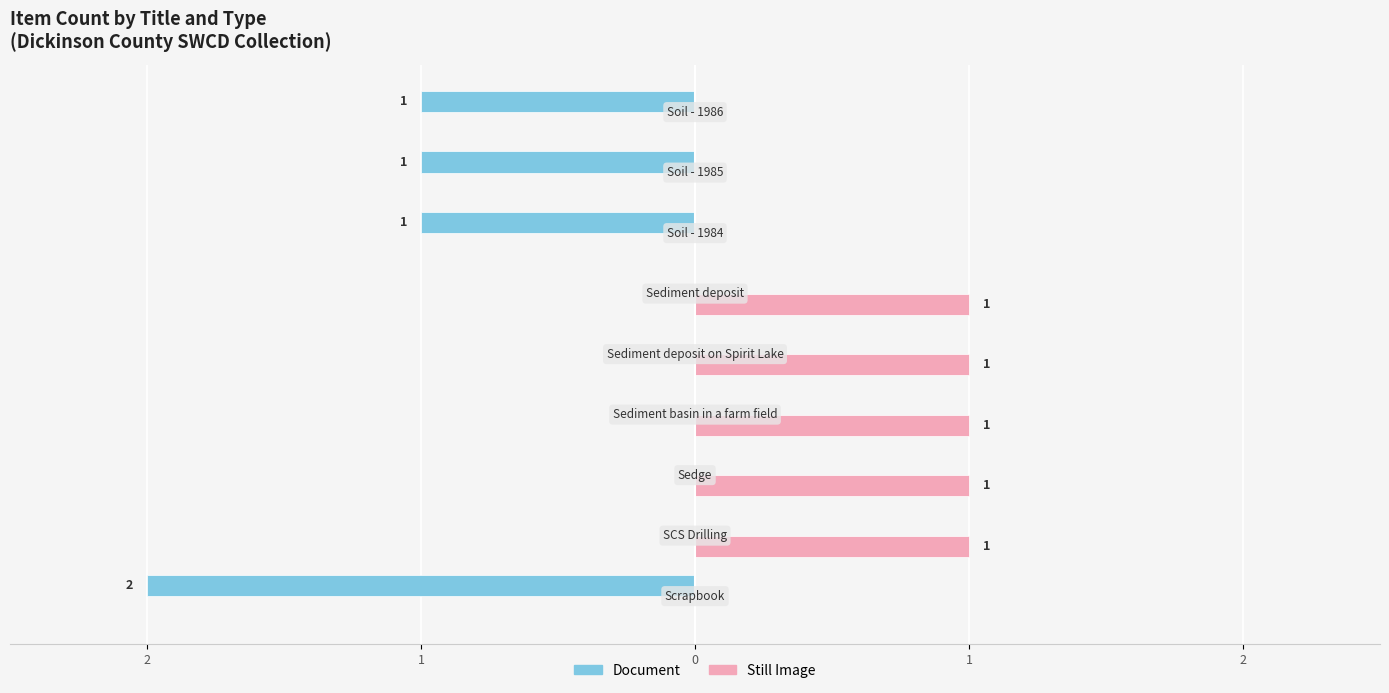

What are all the series names shown in the legend?

Document, Still Image